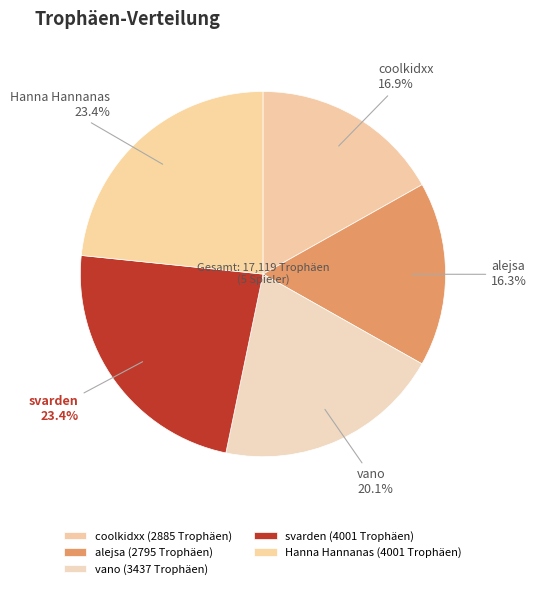

What percentage is NOT represented by coolkidxx?

83.1%